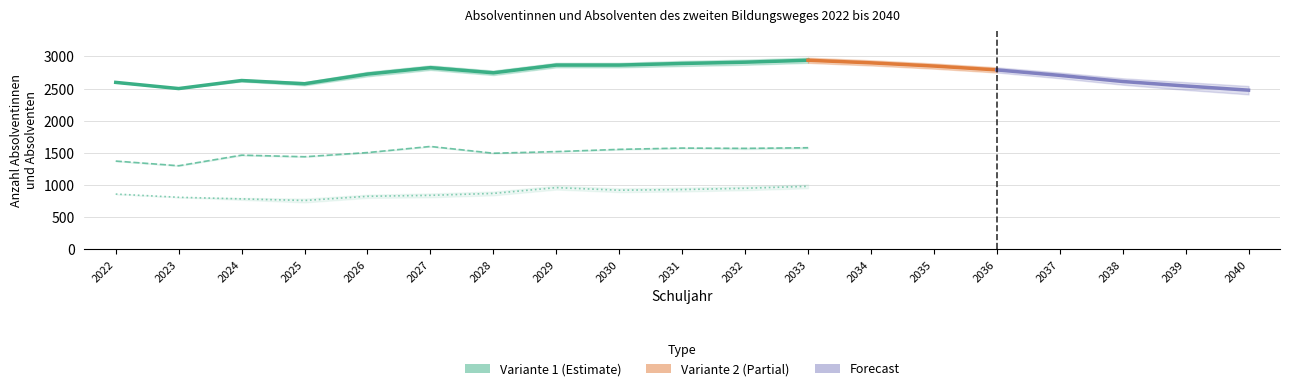

Between 2022 and 2030, which series saw the biggest shift?

Variante 1 - Insgesamt